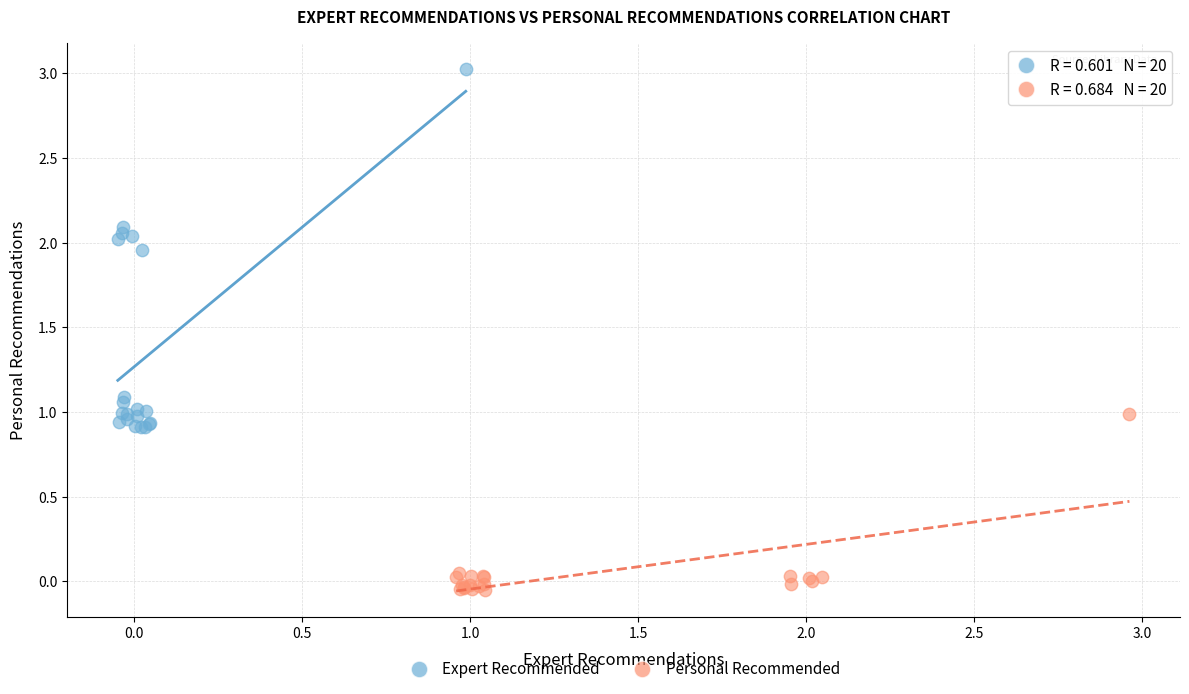

Which series contains the highest Y value?

Expert Recommended